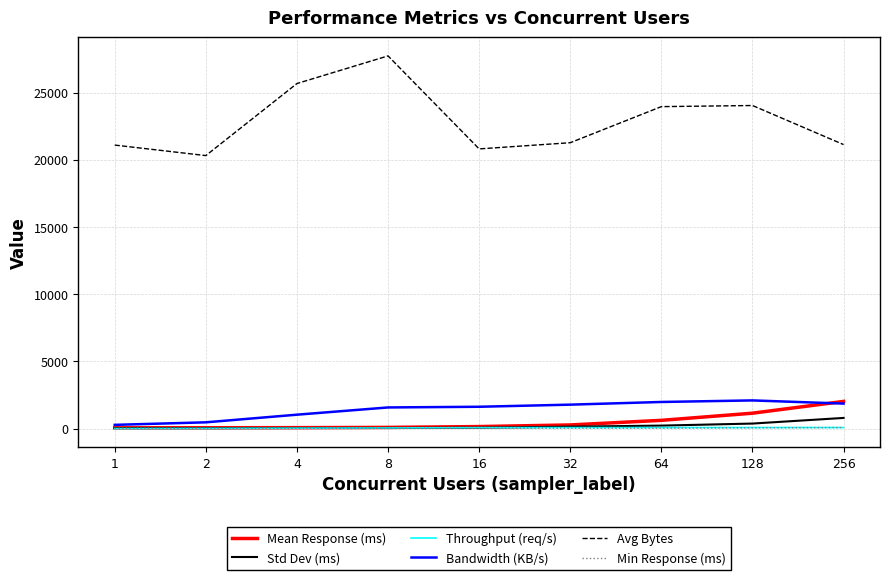

True or false: Std Dev (ms) and Avg Bytes intersect in this chart.

False